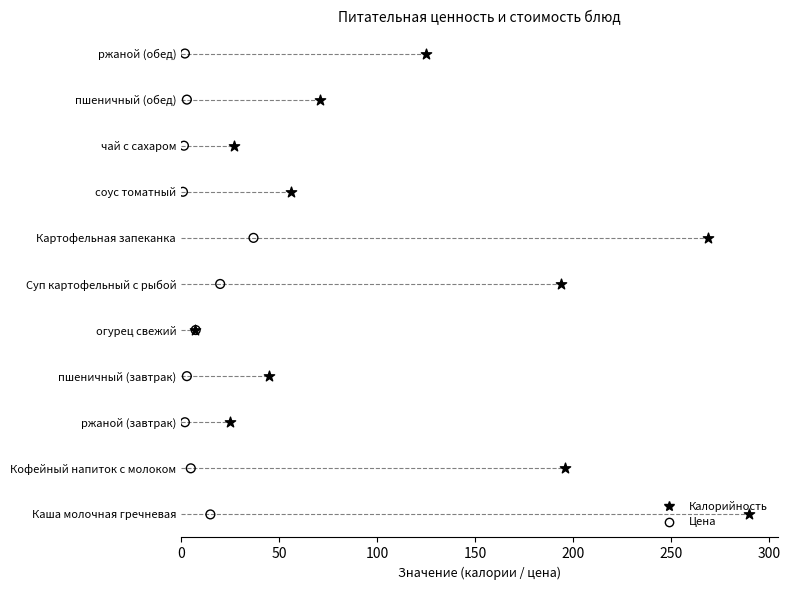

Which series has the largest total across all categories?

Калорийность